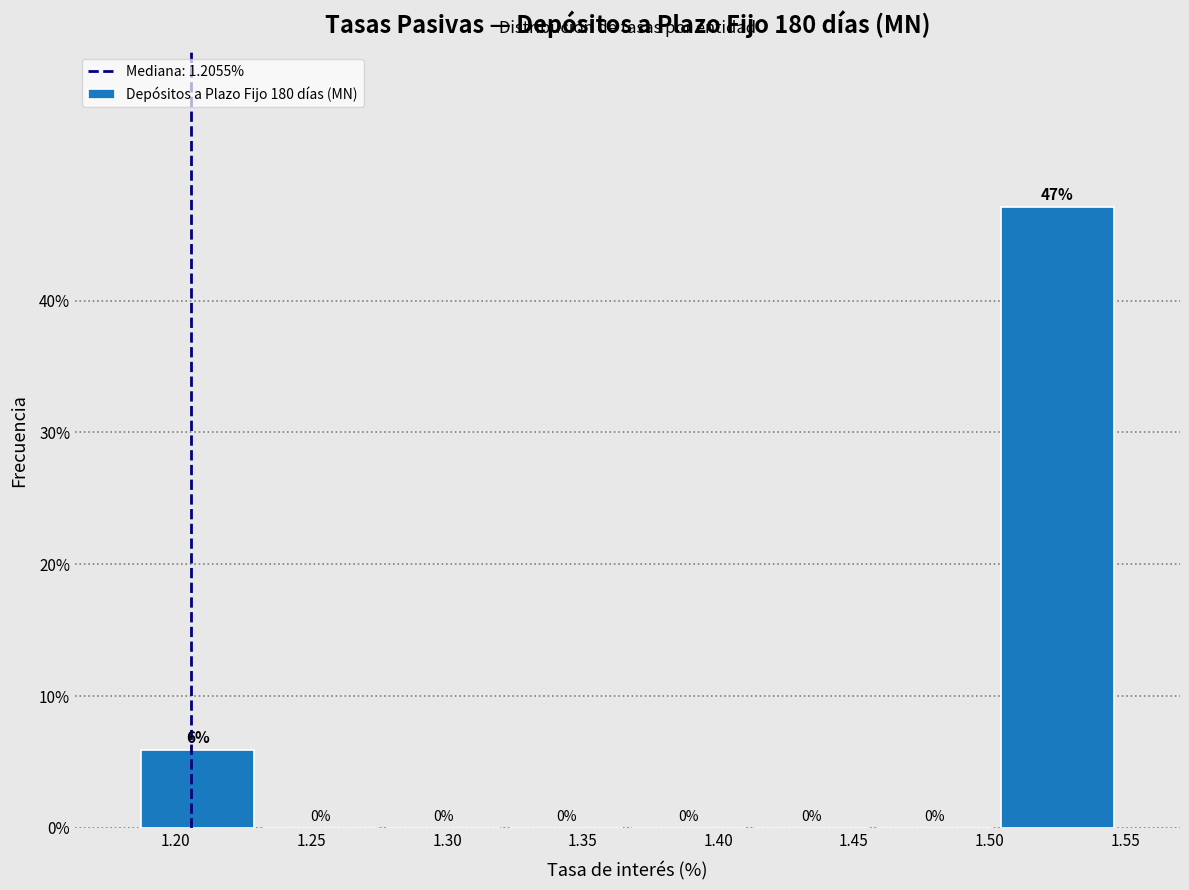

Over which range of the x-axis is the bar tallest?

1.500 to 1.550